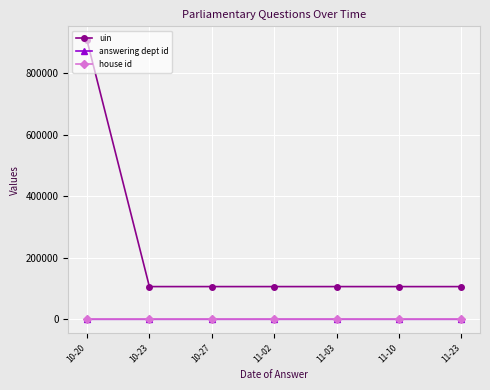

Is it true that answering dept id equals 14 at 10-23?

True